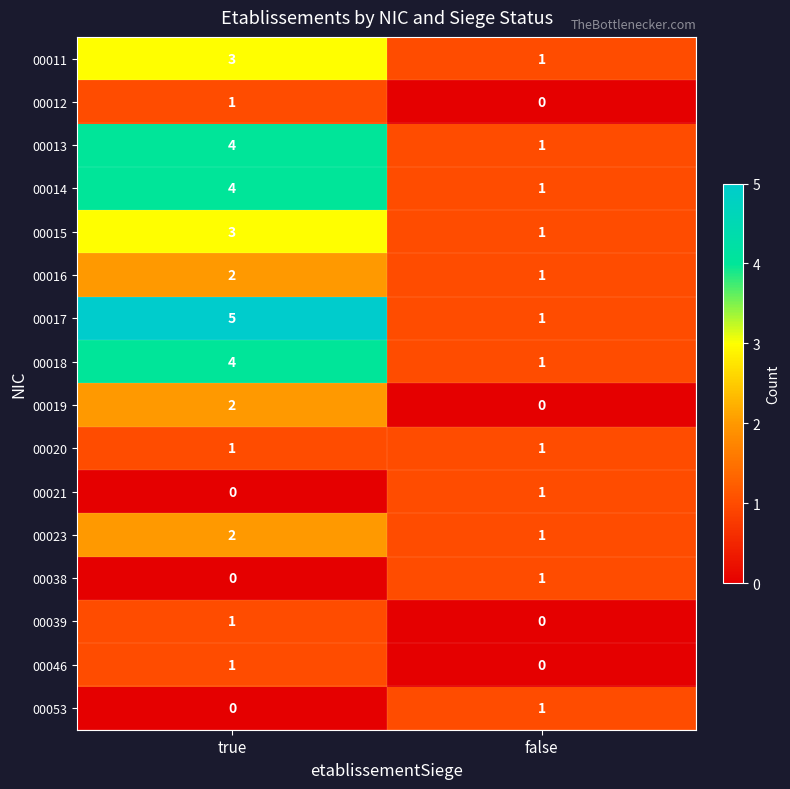

The value of 00020 at false is 1. True or false?

True